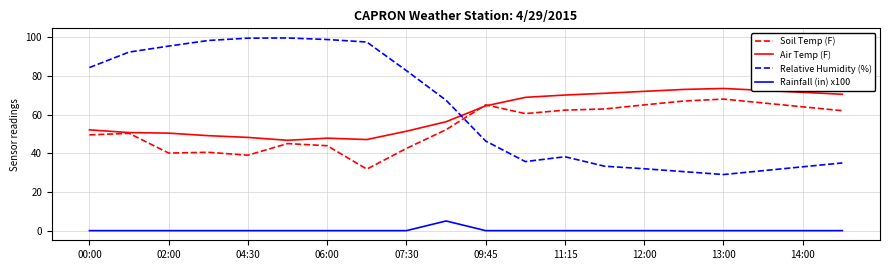

Rank the series by their maximum value, from lowest to highest.

Rainfall (in) x100, Soil Temp (F), Air Temp (F), Relative Humidity (%)